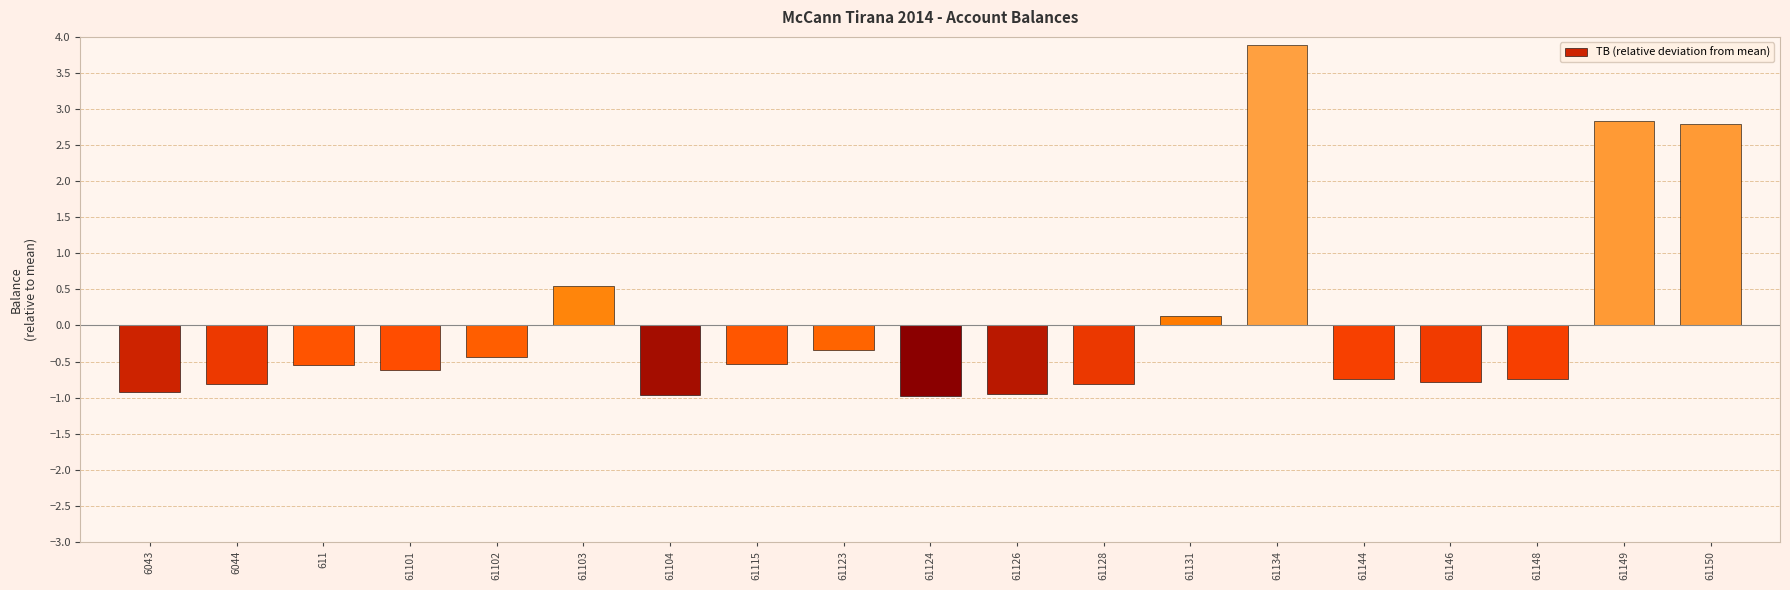

What is the difference between the maximum and minimum values?

4.9